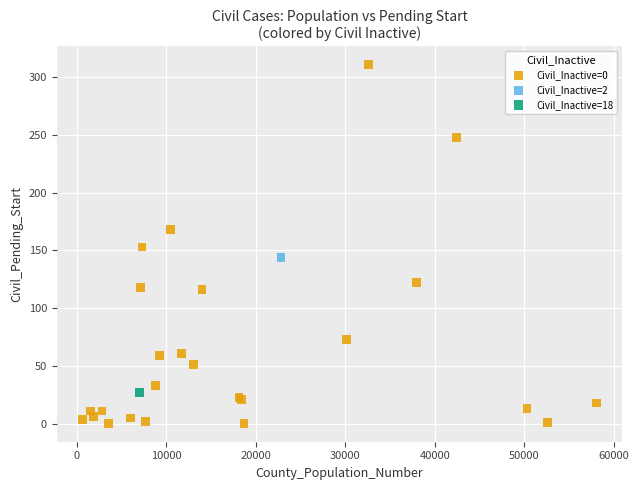

What are all the series names shown in the legend?

Civil_Inactive=0, Civil_Inactive=2, Civil_Inactive=18